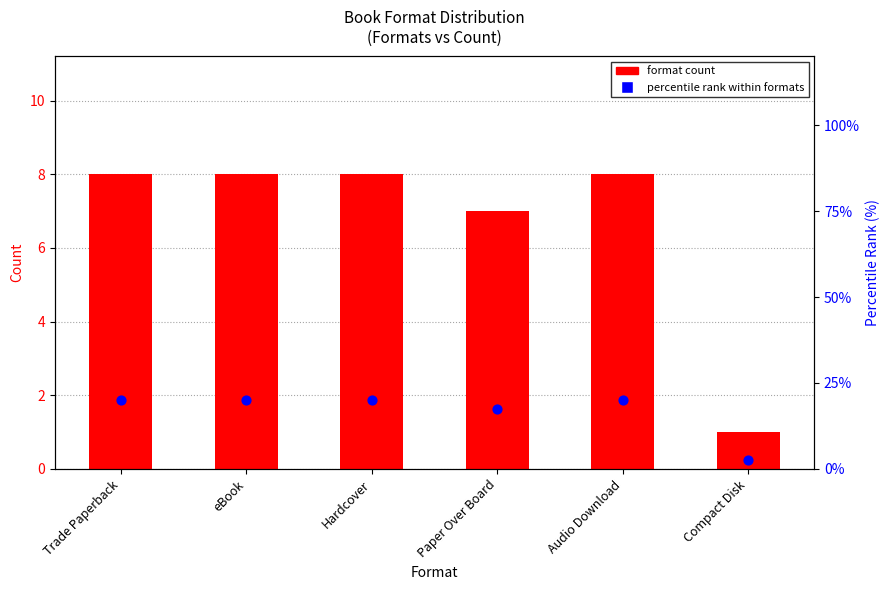

What are all the series names shown in the legend?

format count, percentile rank within formats